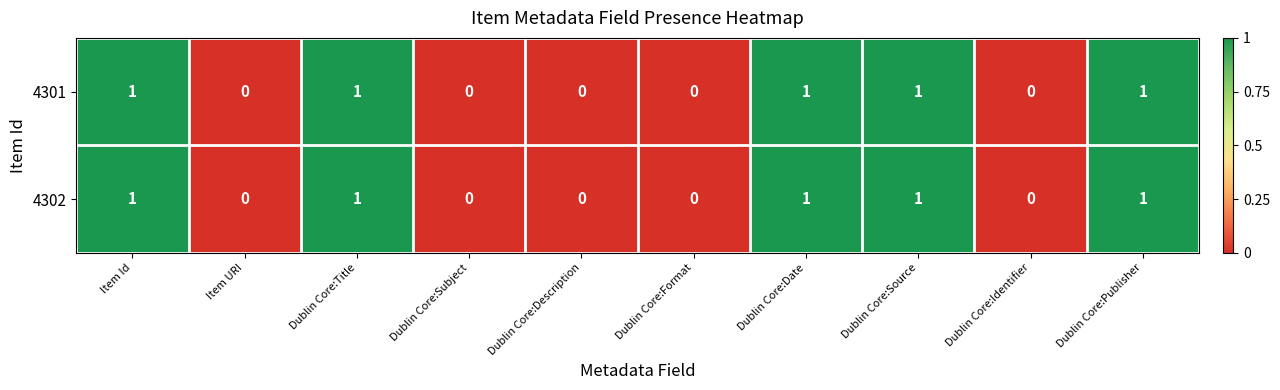

Is the value of 4301 at Dublin Core:Publisher greater than the value of 4302 at Dublin Core:Format?

Yes